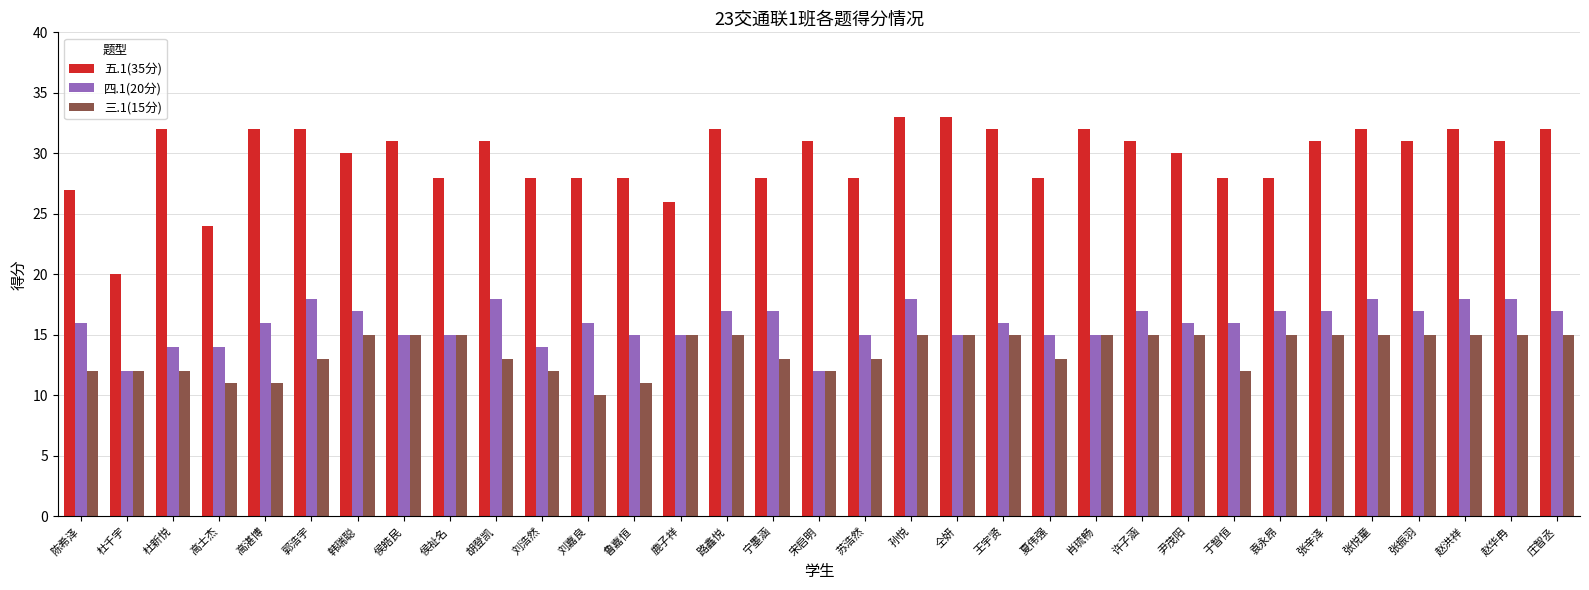

What is the value of the 五.1(35分) bar at the 29th from the left?

32